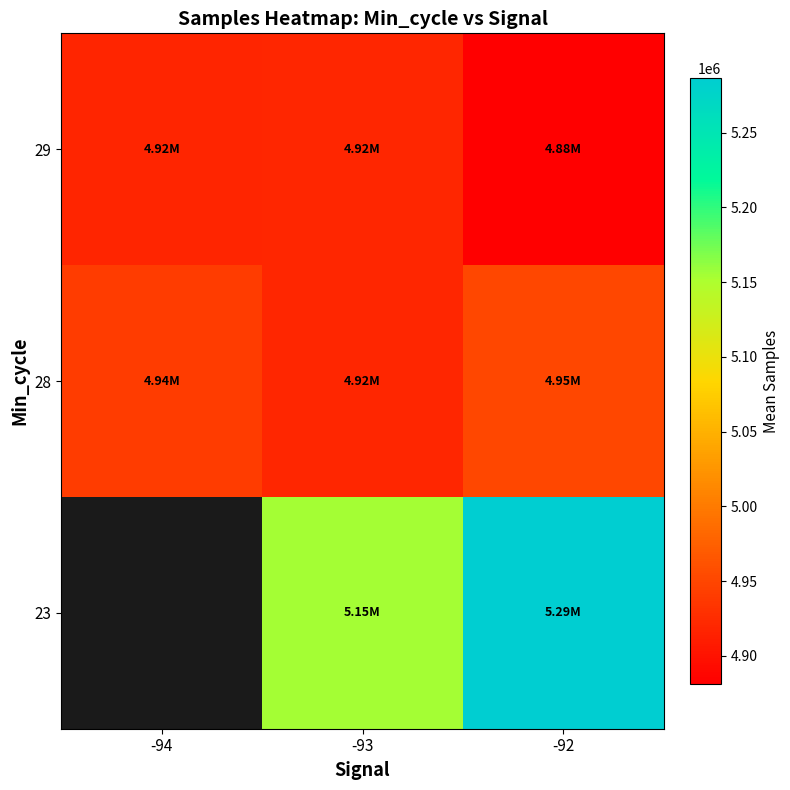

Which category has the lowest value across all series?

-92